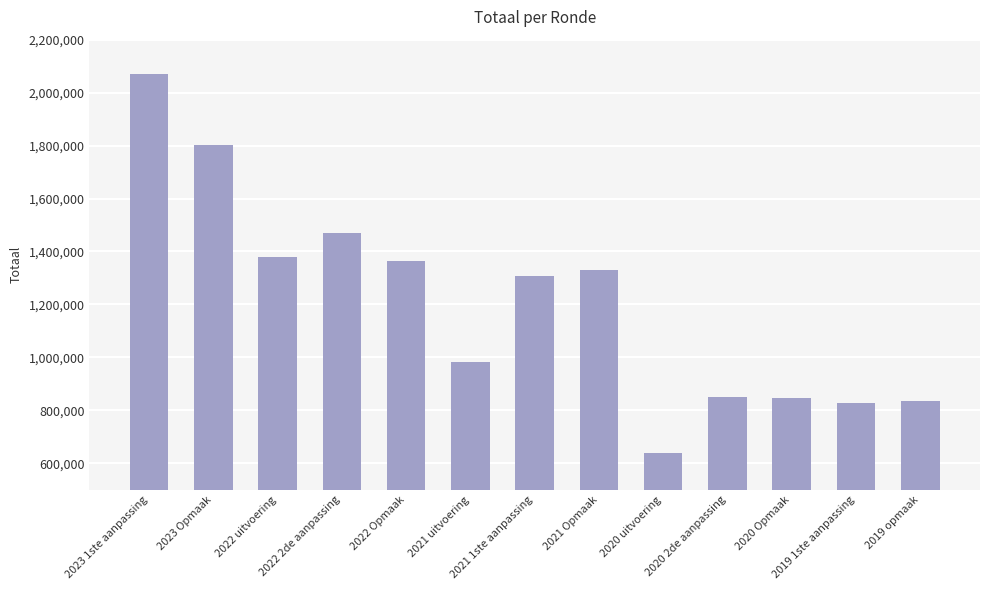

What is the difference between the maximum and minimum values?

1428633